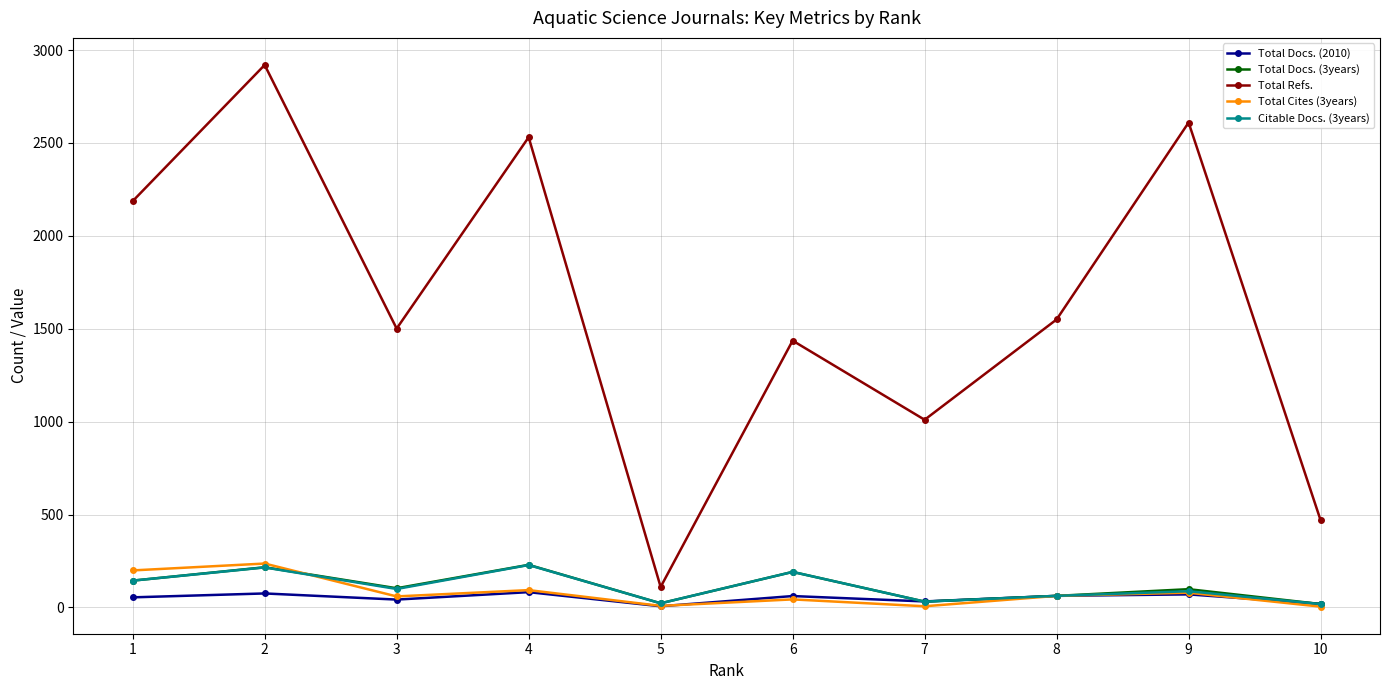

Count the number of data series in this chart.

5